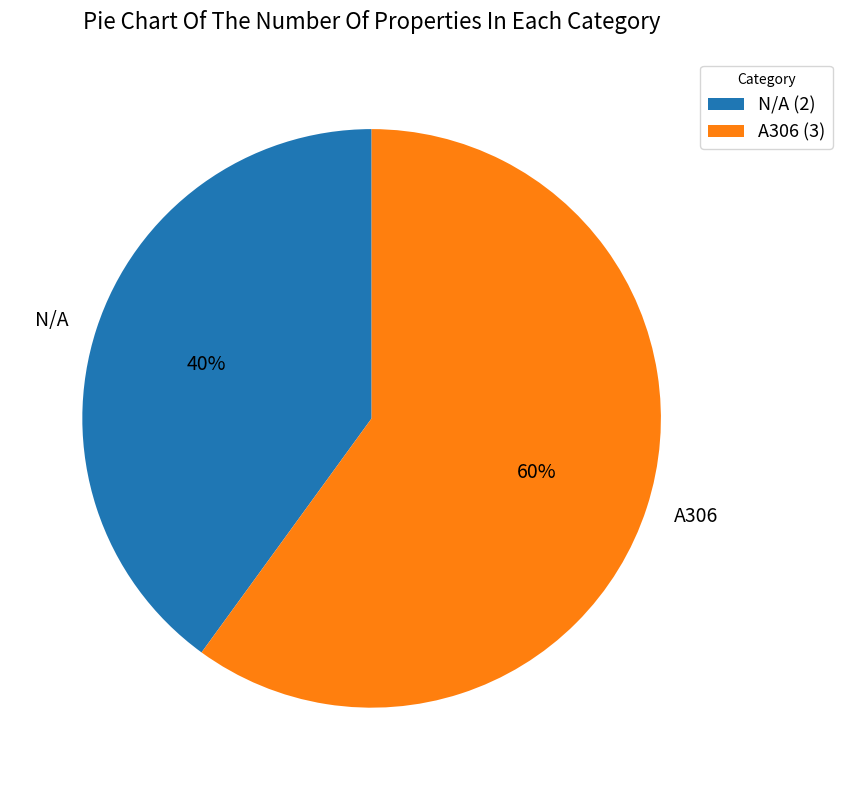

Rank the categories by value from lowest to highest.

N/A, A306